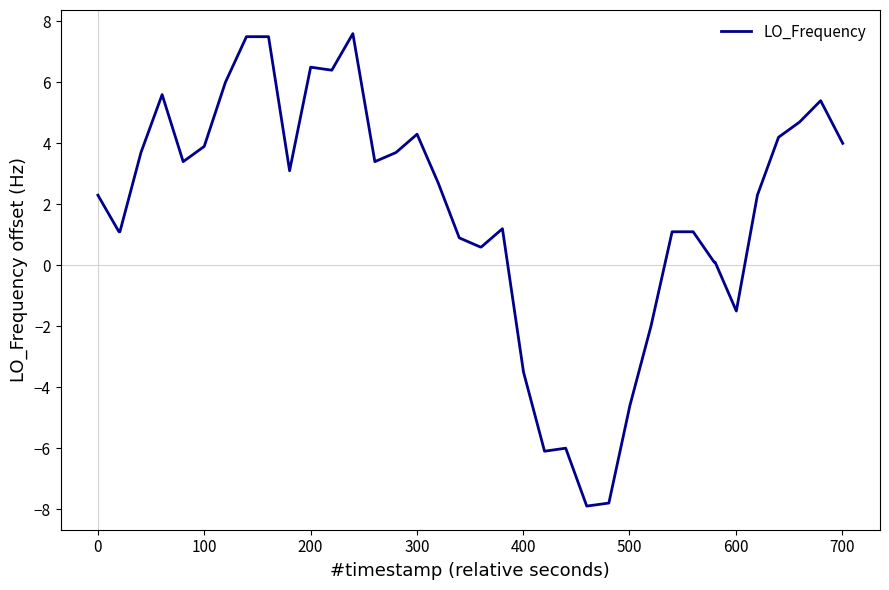

How many lines are shown in the chart?

1